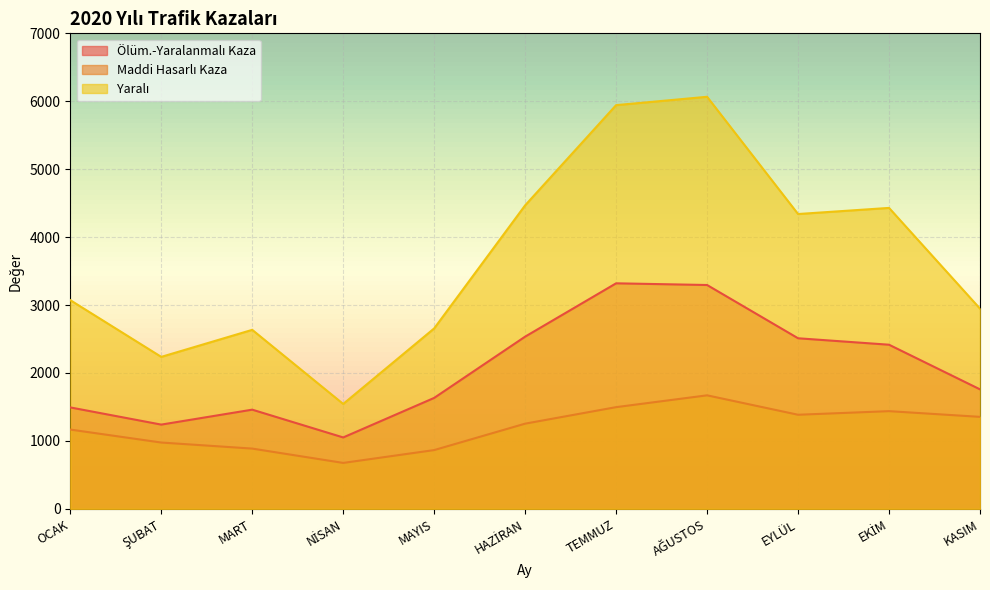

How many interior local peaks does the Yaralı series have?

3